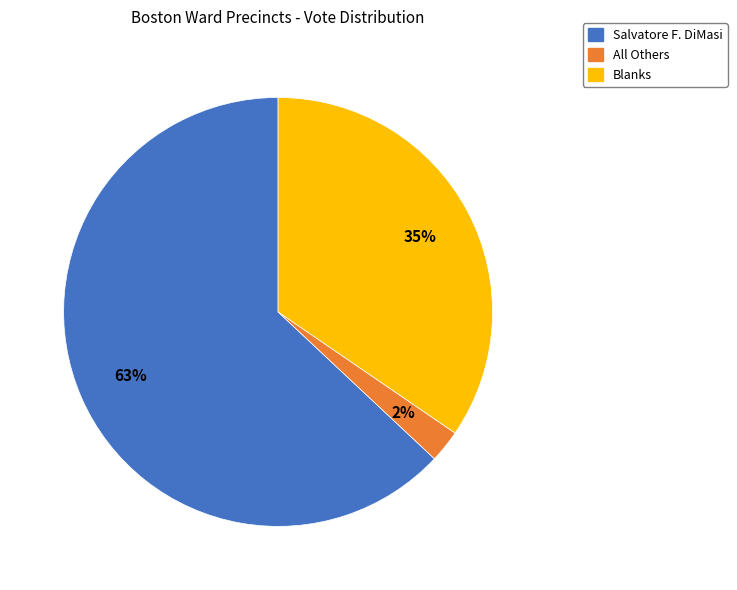

To the nearest percent, what is the average slice percentage?

33%